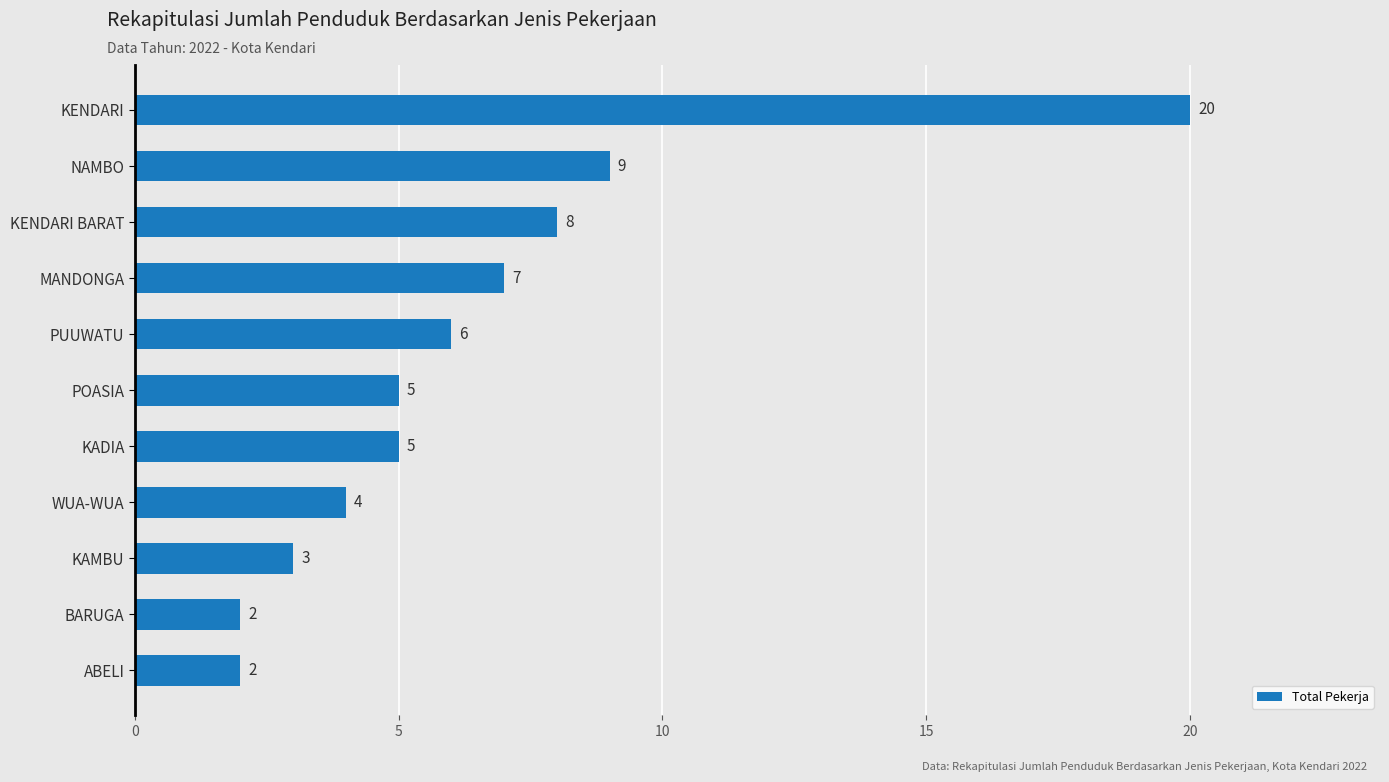

What is the sum of all values?

71